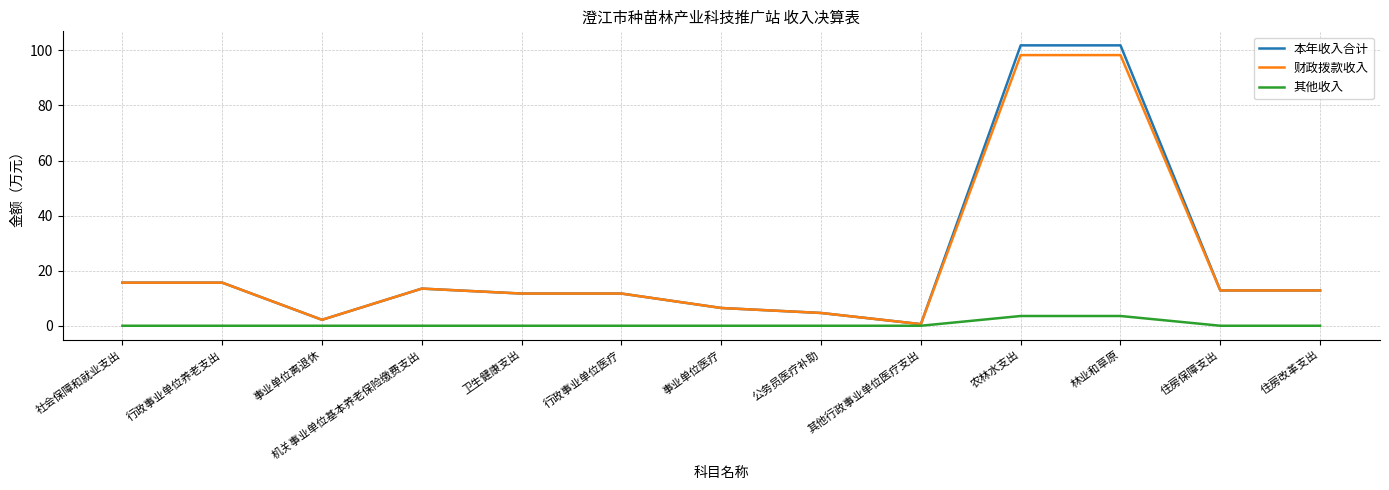

At which category does 财政拨款收入 reach its first local valley?

事业单位离退休